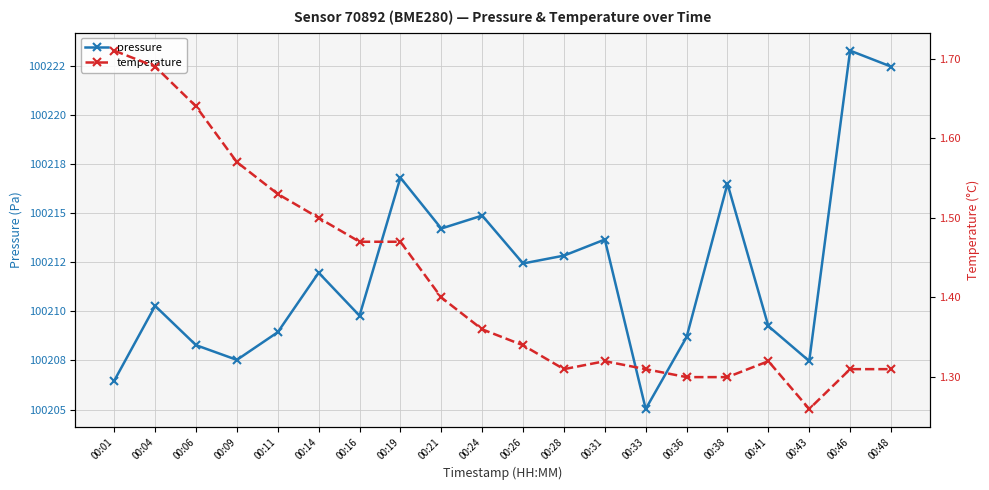

What is the maximum value shown in the chart?

100223.3